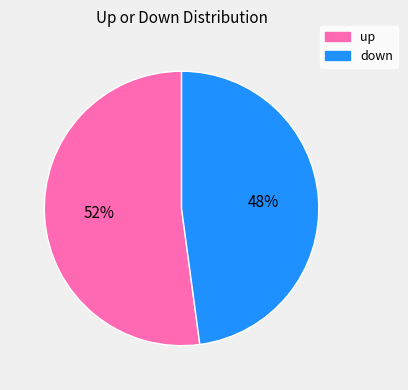

Is it true that up is 52% of the pie?

True